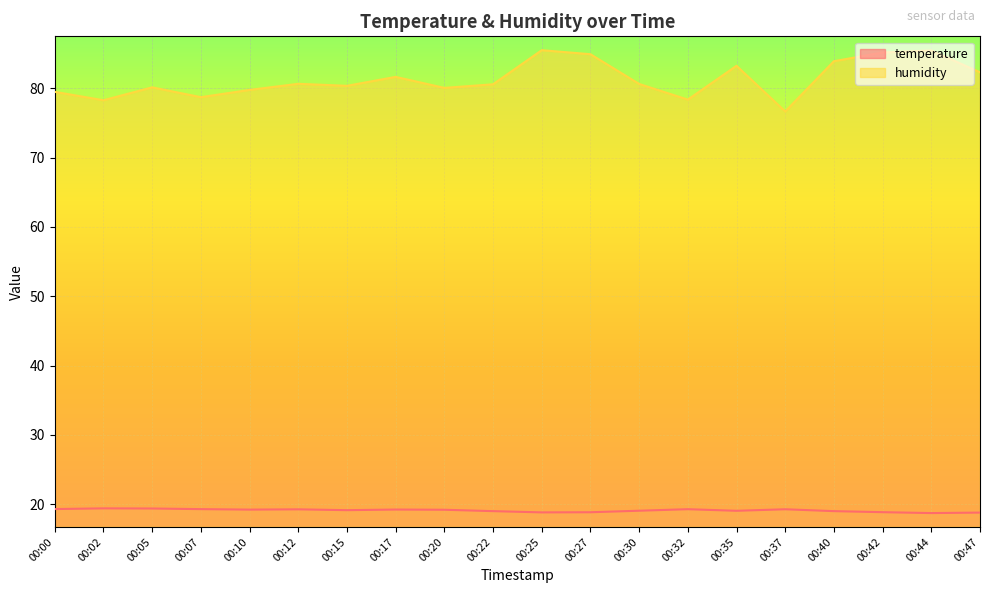

List the labels in order of humidity value, largest first.

00:25, 00:44, 00:42, 00:27, 00:40, 00:35, 00:47, 00:17, 00:12, 00:30, 00:22, 00:15, 00:05, 00:20, 00:10, 00:00, 00:07, 00:32, 00:02, 00:37